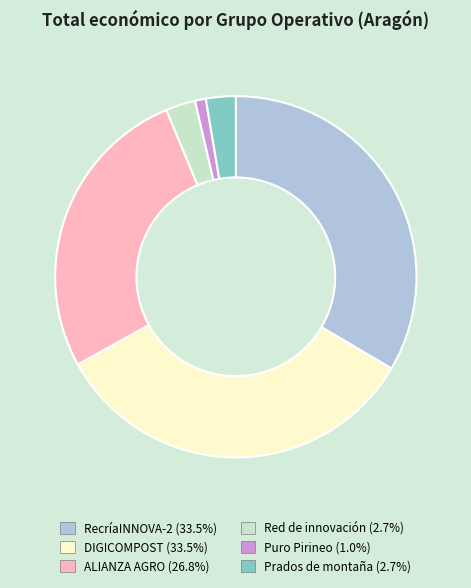

Is there any slice that represents more than half of the pie?

No